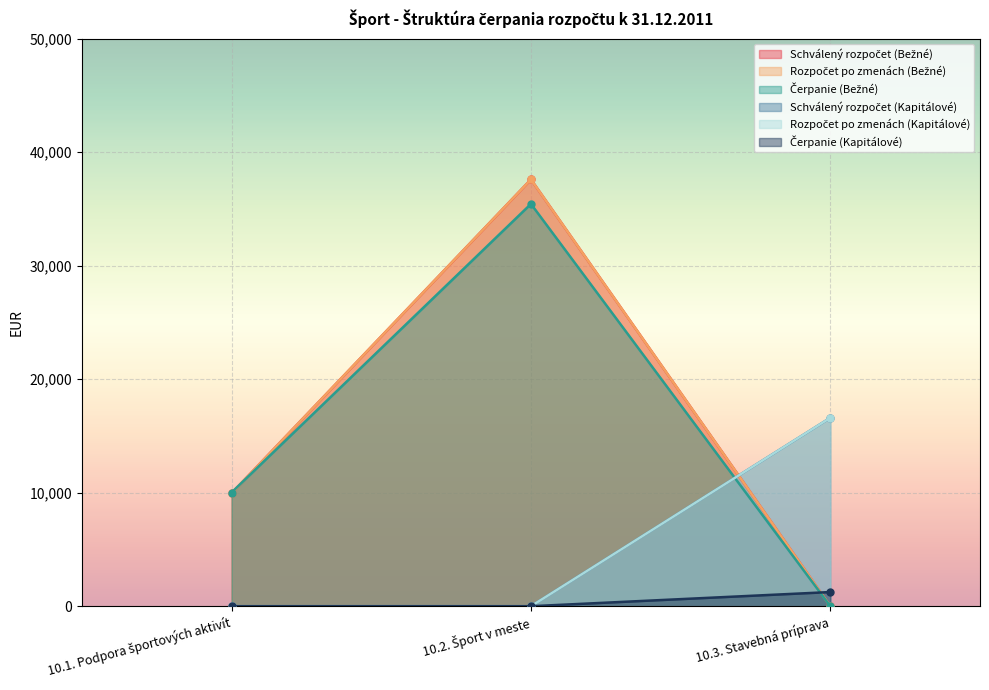

At which label is Čerpanie (Bežné) closest to 17717?

10.1. Podpora športových aktivít